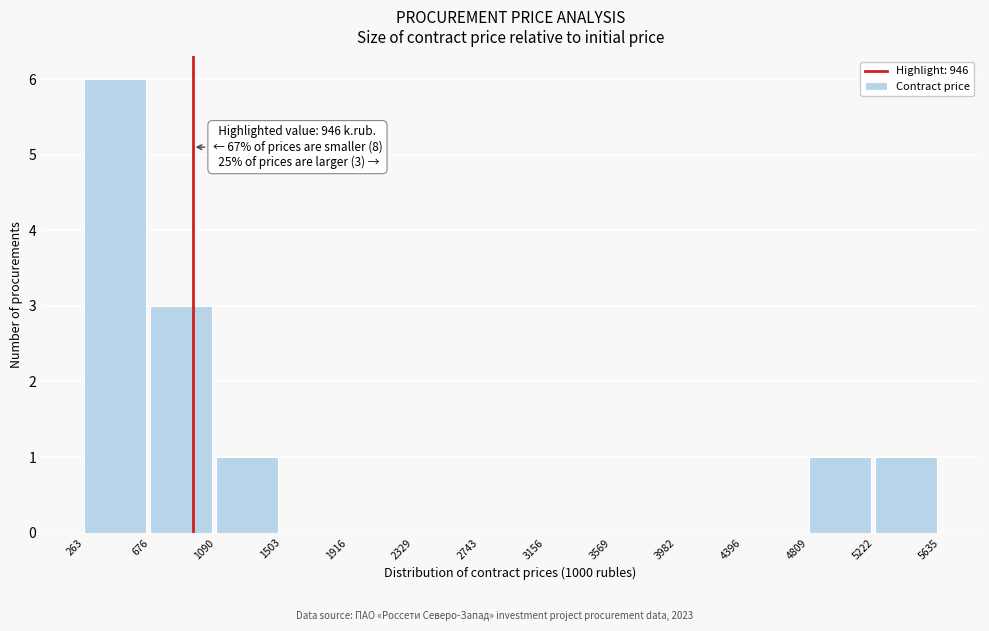

Over which range of the x-axis is the bar tallest?

263 to 676